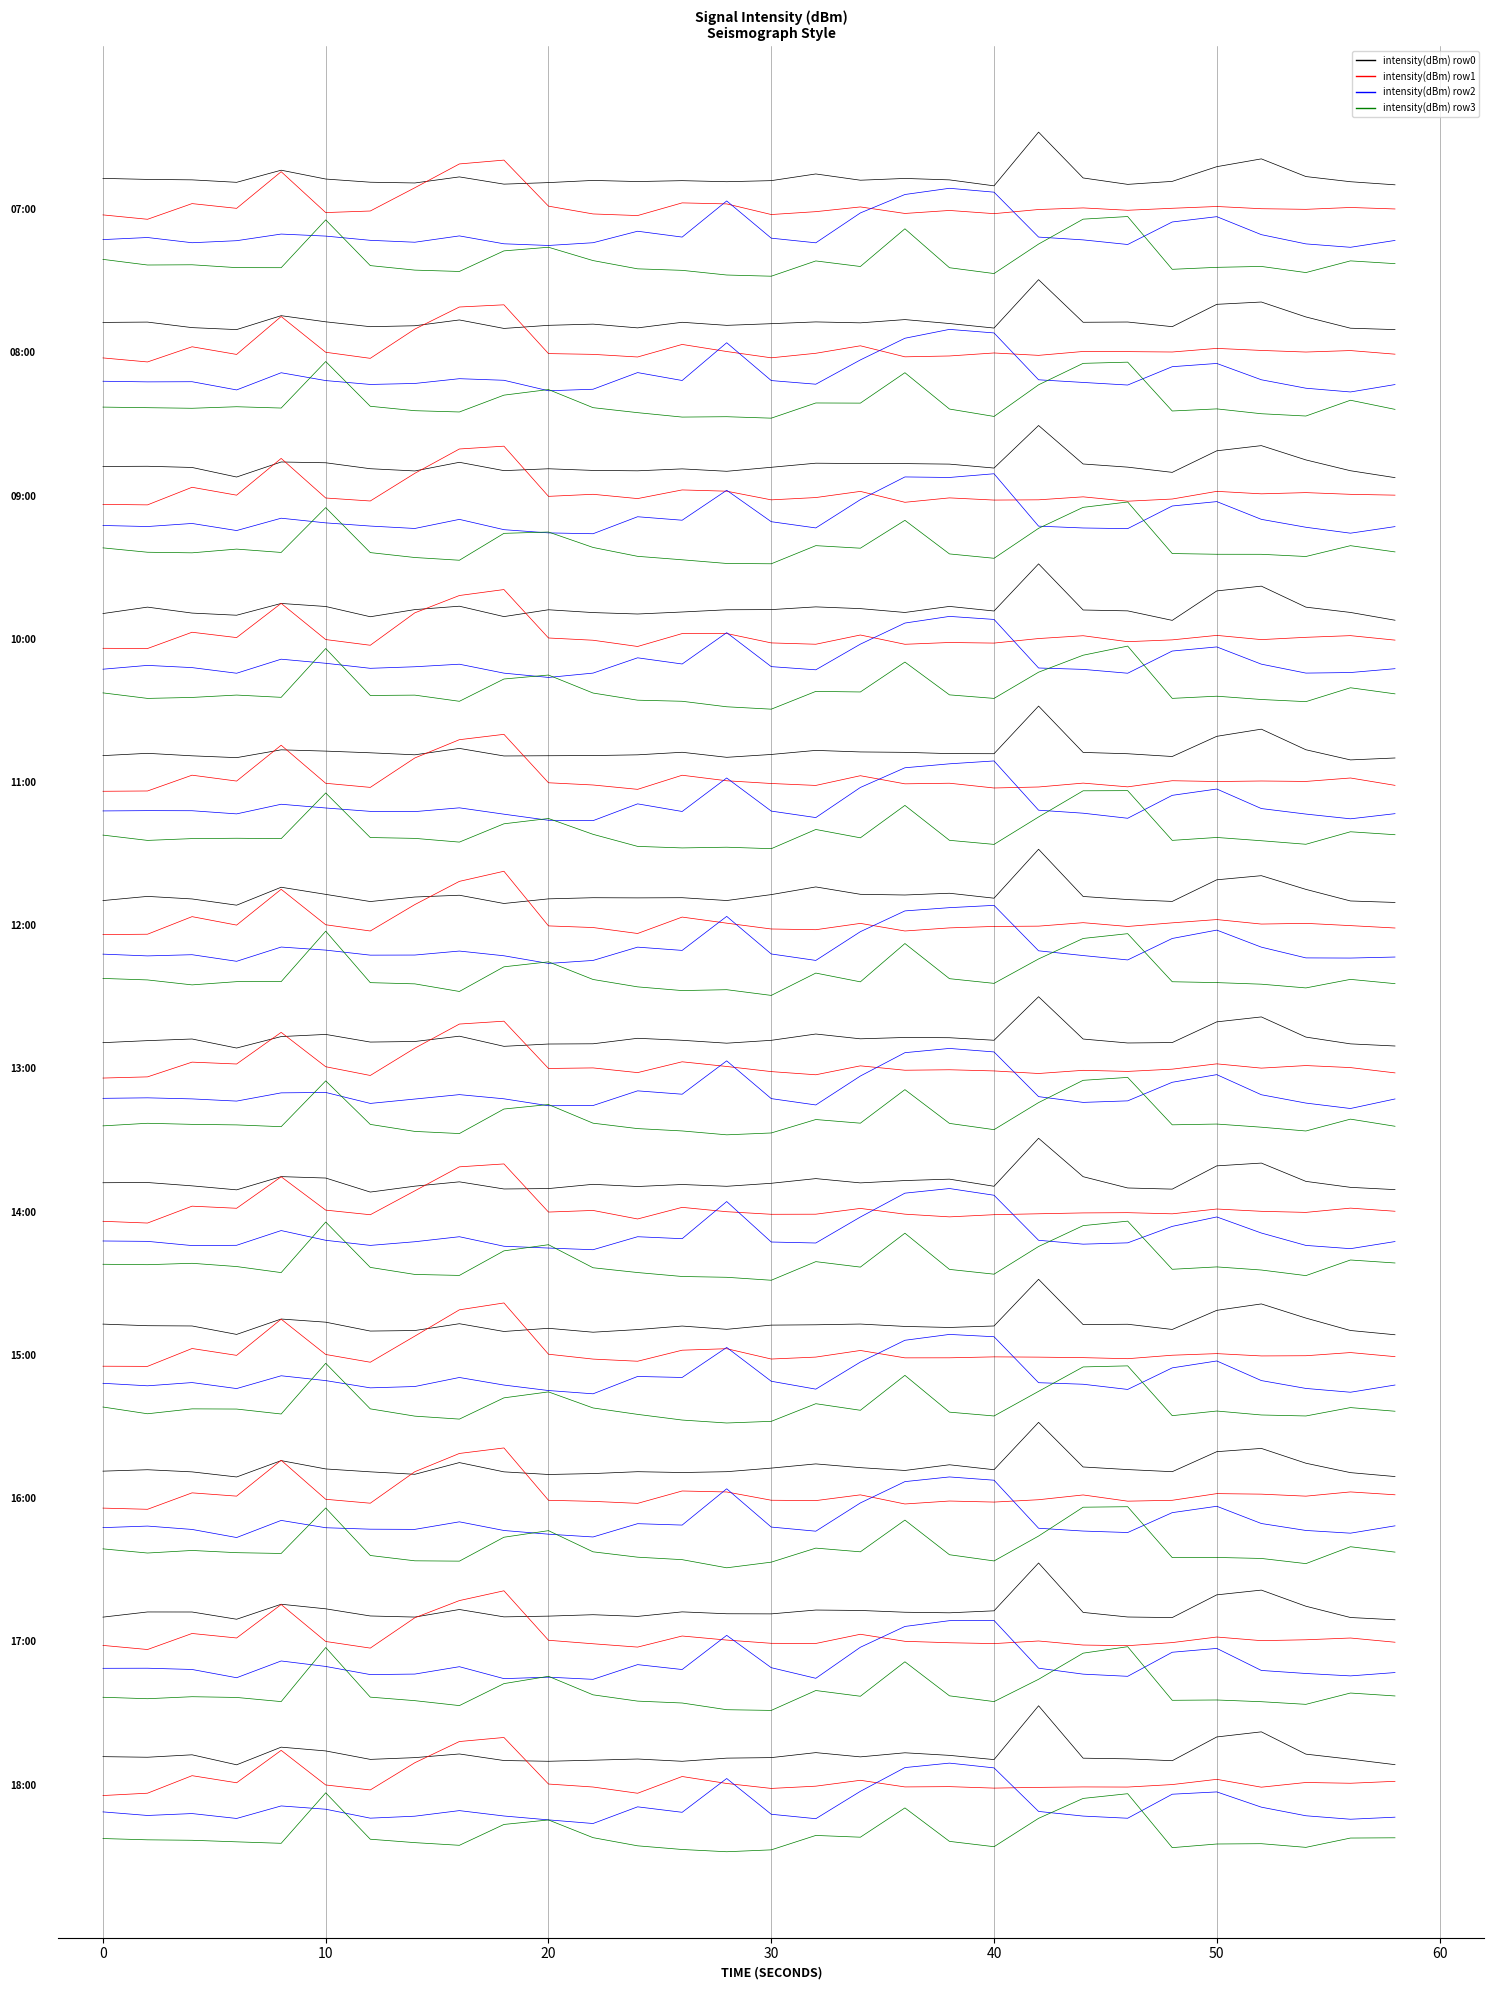

How many lines are shown in the chart?

4